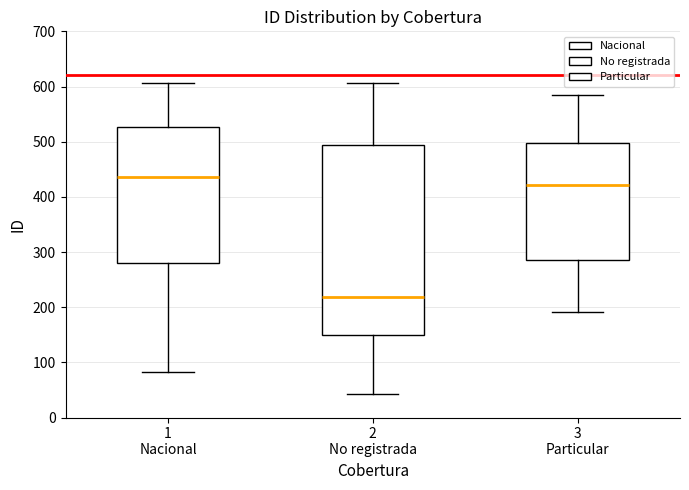

Reading left to right, read every box against the y-axis: the position of its median line, the range the box covers, and the ends of its whiskers. The values are not printed on the chart, so give them approximately, as read against the axis.

1 Nacional: median 440, box 280 to 530, whiskers 80 to 610
2 No registrada: median 220, box 150 to 490, whiskers 40 to 610
3 Particular: median 420, box 290 to 500, whiskers 190 to 590